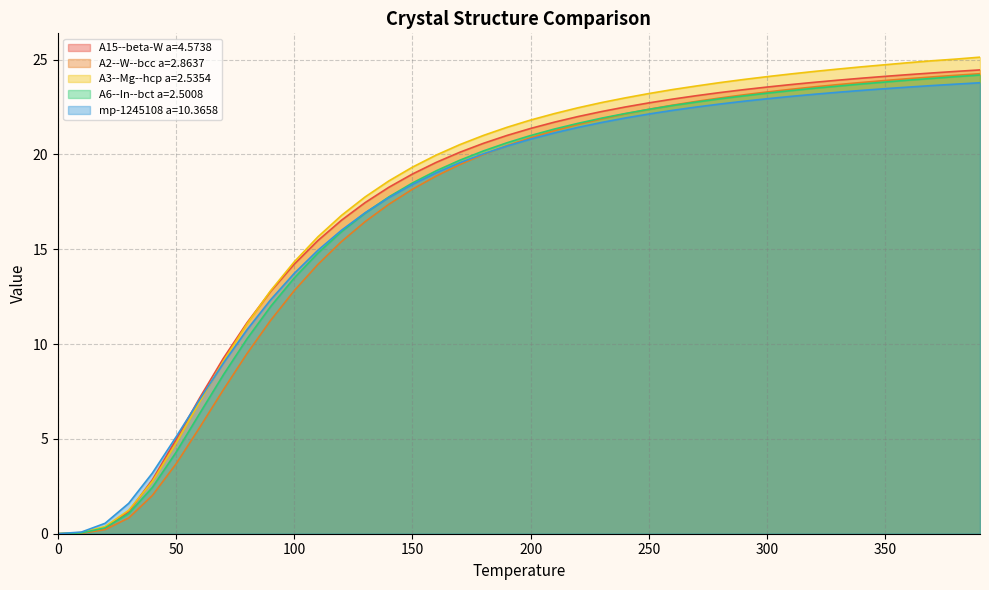

Does the chart display data point markers on the line(s)?

No